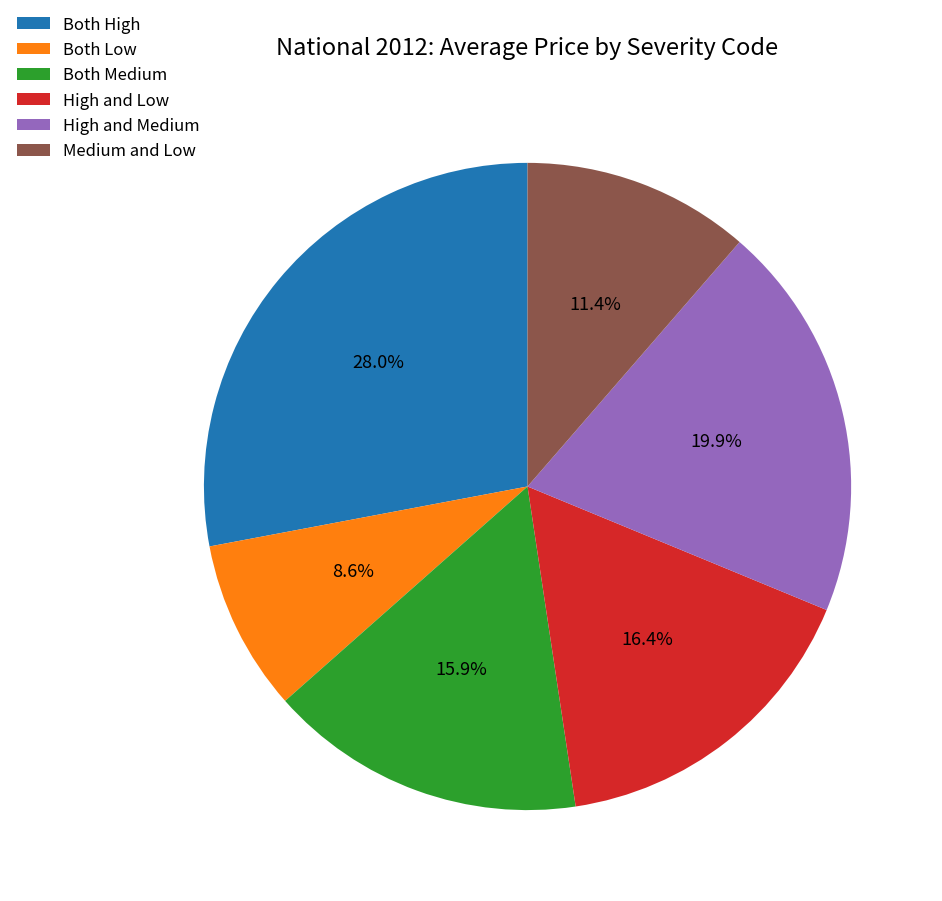

Which has a higher value, High and Medium or Both High?

Both High